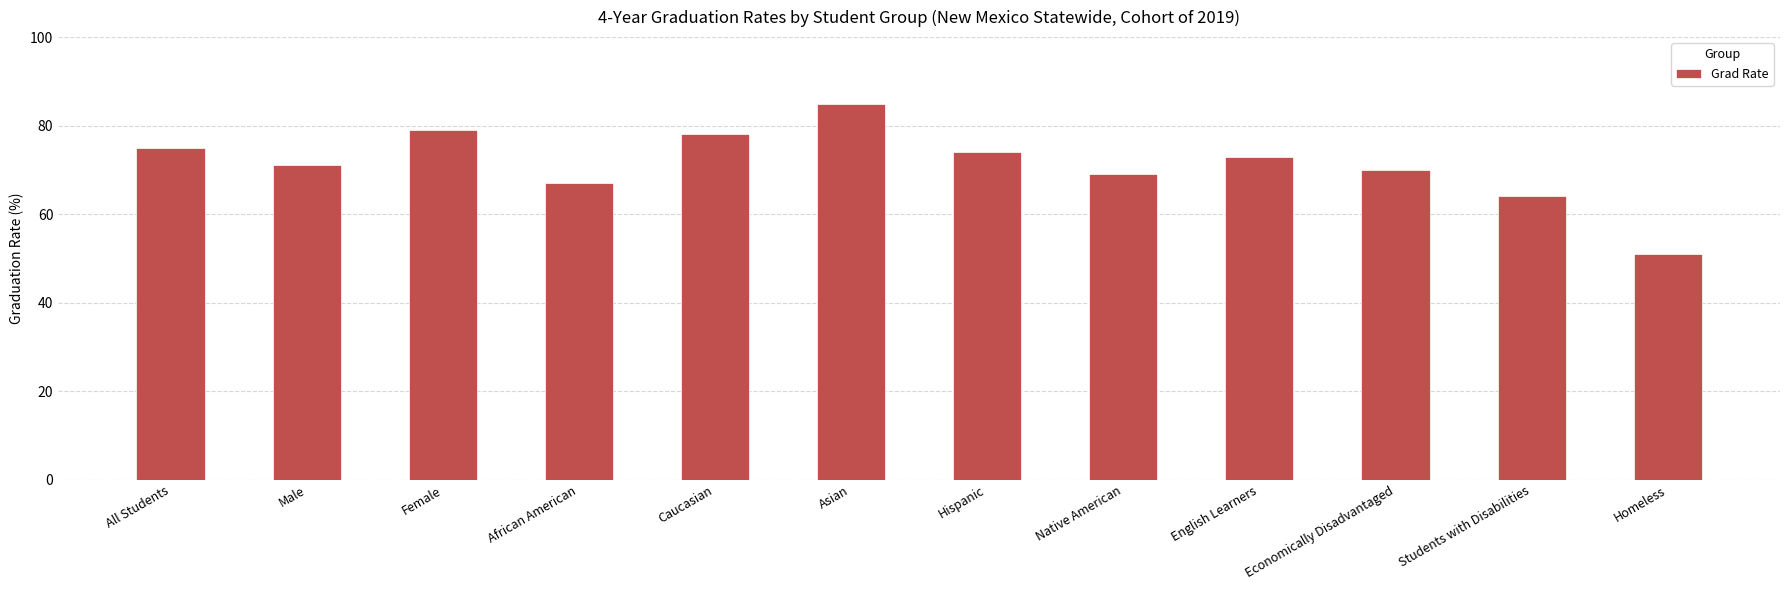

Rank the categories by value from highest to lowest.

Asian, Female, Caucasian, All Students, Hispanic, English Learners, Male, Economically Disadvantaged, Native American, African American, Students with Disabilities, Homeless